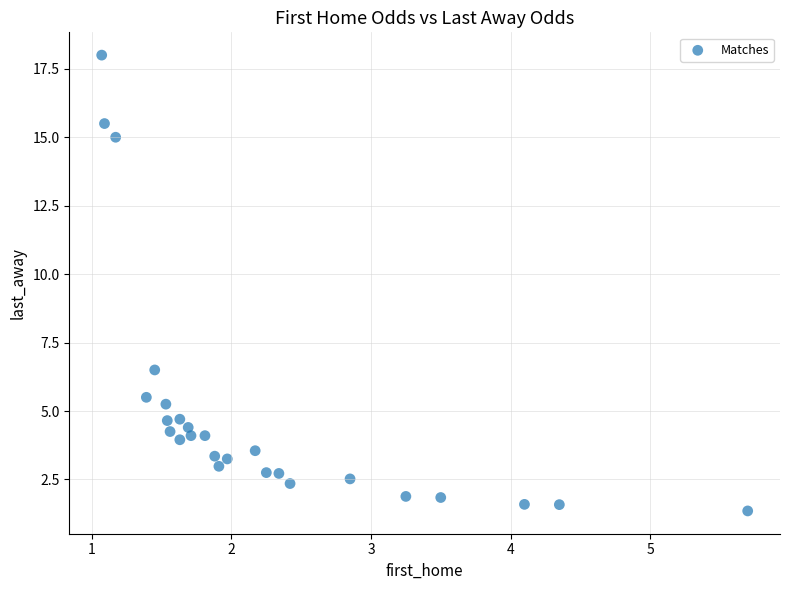

What is the range of X values (max minus min)?

4.6